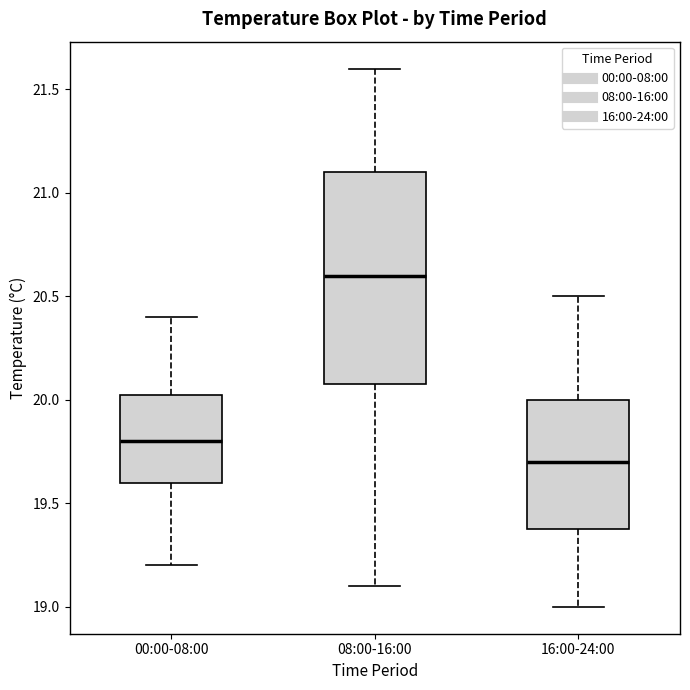

Reading left to right, read every box against the y-axis: the position of its median line, the range the box covers, and the ends of its whiskers. The values are not printed on the chart, so give them approximately, as read against the axis.

00:00-08:00: median 19.80, box 19.60 to 20.05, whiskers 19.20 to 20.40
08:00-16:00: median 20.60, box 20.10 to 21.10, whiskers 19.10 to 21.60
16:00-24:00: median 19.70, box 19.40 to 20.00, whiskers 19.00 to 20.50